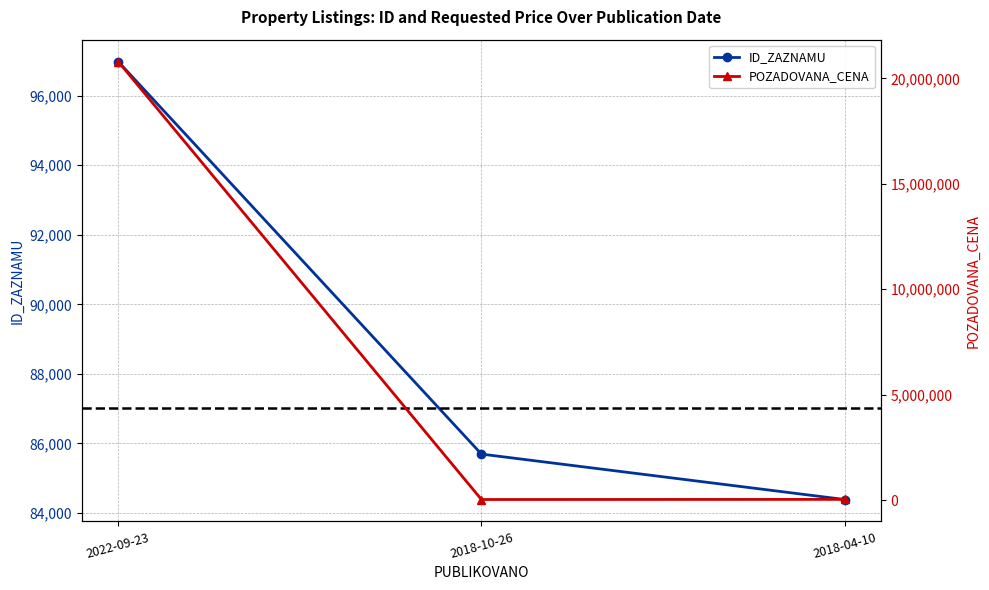

What is the label of the 3rd point from the right?

2022-09-23